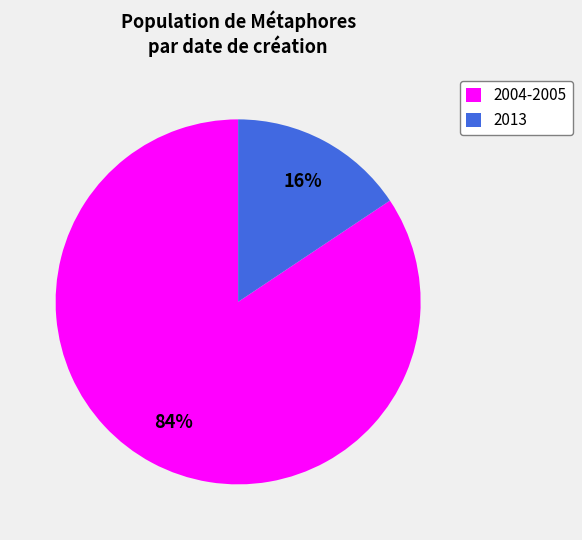

Does any single category account for the majority?

Yes